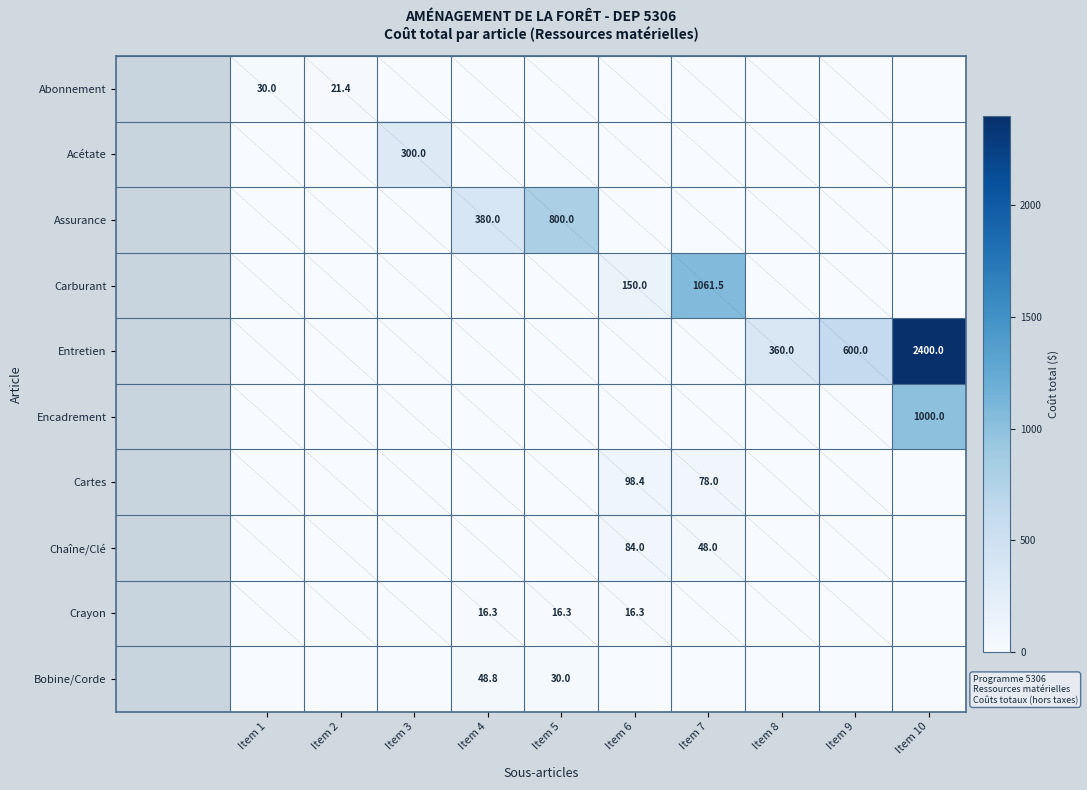

The Encadrement series shows 1000.0 at Item 10. True or false?

True